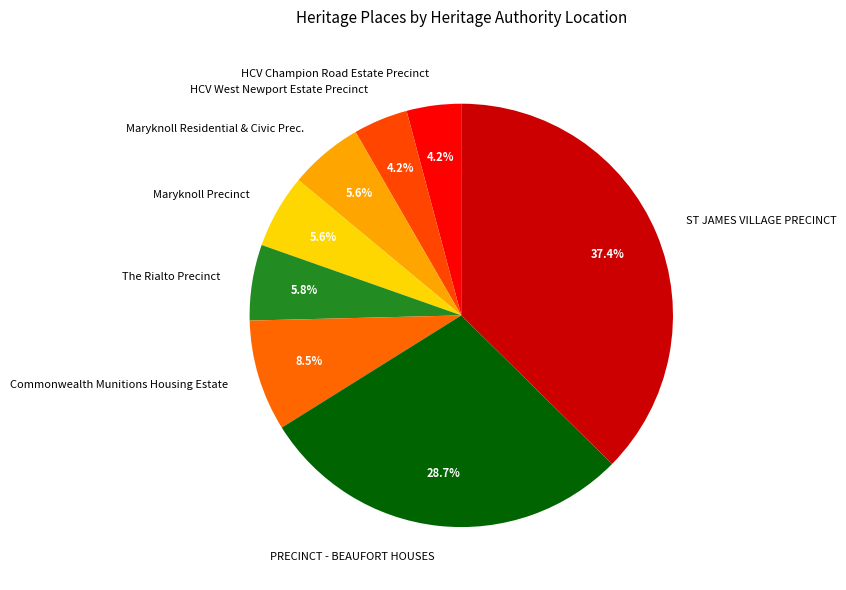

What portion of the pie excludes Maryknoll Precinct?

94.4%